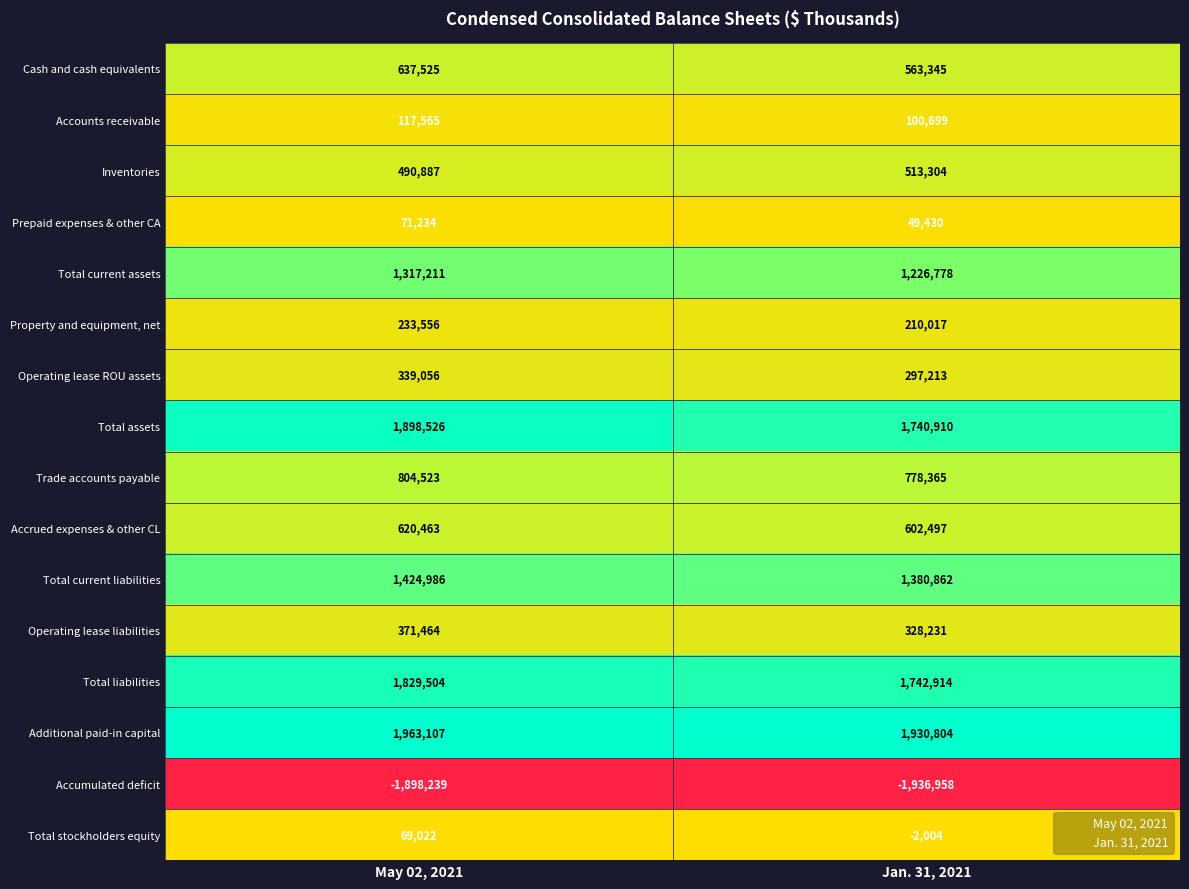

What is the total value across all series at May 02, 2021?

10290390